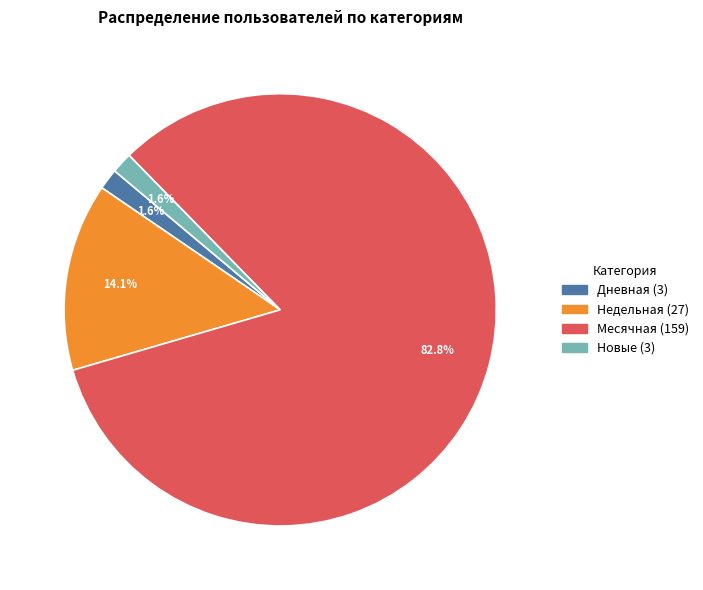

Is there a majority slice in this chart?

Yes